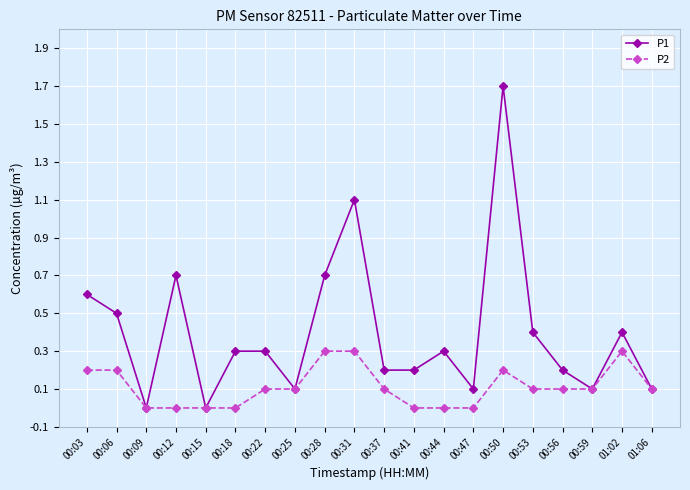

Which series changed the most between 00:12 and 00:22?

P1